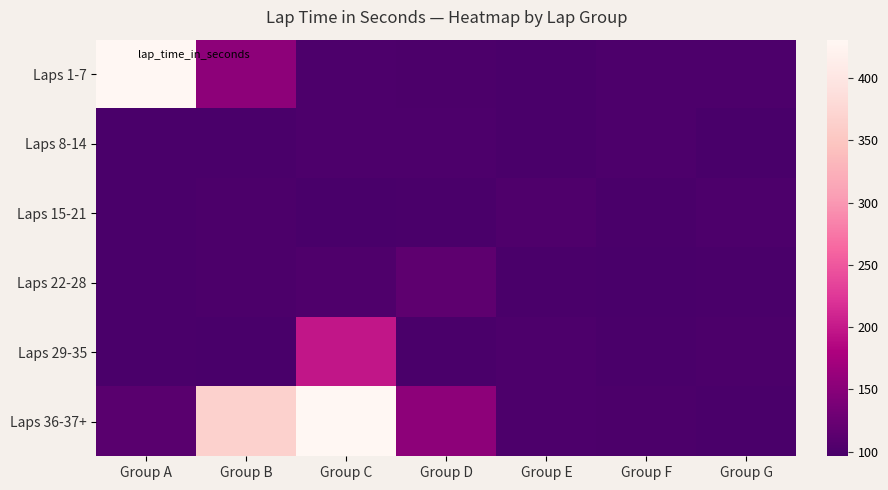

Which series changed the most between Group D and Group E?

Laps 36-37+